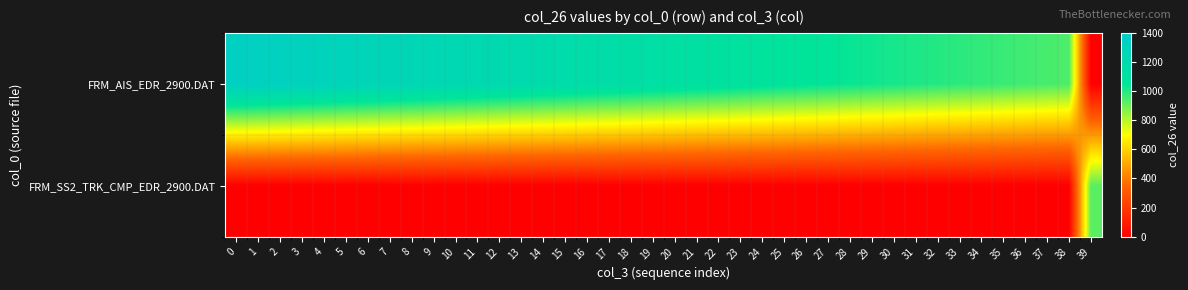

Reading right to left, extract all data points from this chart.

FRM_AIS_EDR_2900.DAT: 39=0.0	38=942.3	37=952.0	36=961.7	35=971.4	34=981.2	33=991.0	32=1000.9	31=1010.8	30=1020.7	29=1030.7	28=1040.7	27=1050.8	26=1060.9	25=1071.0	24=1081.2	23=1091.4	22=1101.6	21=1111.9	20=1122.2	19=1132.6	18=1142.9	17=1153.3	16=1163.8	15=1174.3	14=1184.8	13=1195.3	12=1205.9	11=1216.5	10=1227.1	9=1237.7	8=1248.4	7=1259.1	6=1269.9	5=1280.6	4=1291.4	3=1302.2	2=1313.1	1=1323.9	0=1334.8
FRM_SS2_TRK_CMP_EDR_2900.DAT: 39=925.6	38=0.0	37=0.0	36=0.0	35=0.0	34=0.0	33=0.0	32=0.0	31=0.0	30=0.0	29=0.0	28=0.0	27=0.0	26=0.0	25=0.0	24=0.0	23=0.0	22=0.0	21=0.0	20=0.0	19=0.0	18=0.0	17=0.0	16=0.0	15=0.0	14=0.0	13=0.0	12=0.0	11=0.0	10=0.0	9=0.0	8=0.0	7=0.0	6=0.0	5=0.0	4=0.0	3=0.0	2=0.0	1=0.0	0=0.0